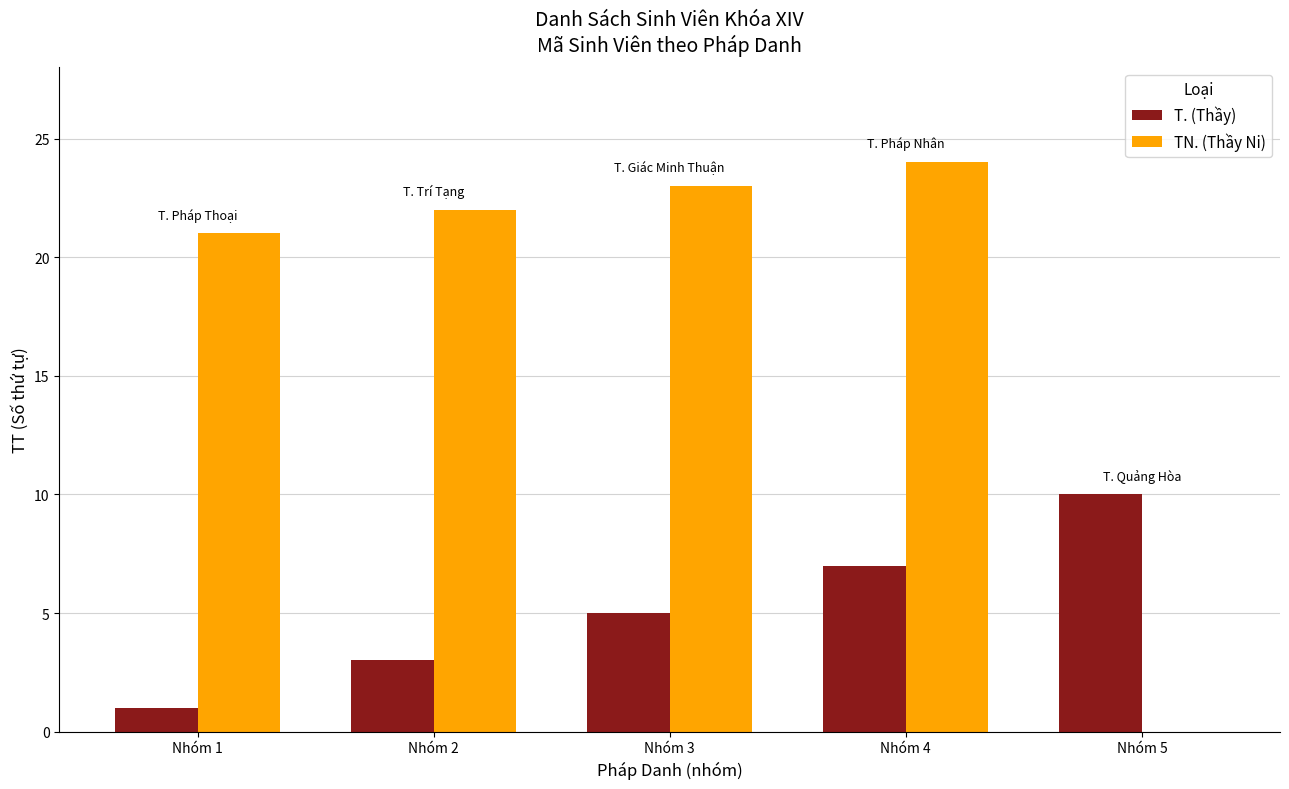

Where is TN. (Thầy Ni) nearest to the value 12?

Nhóm 1